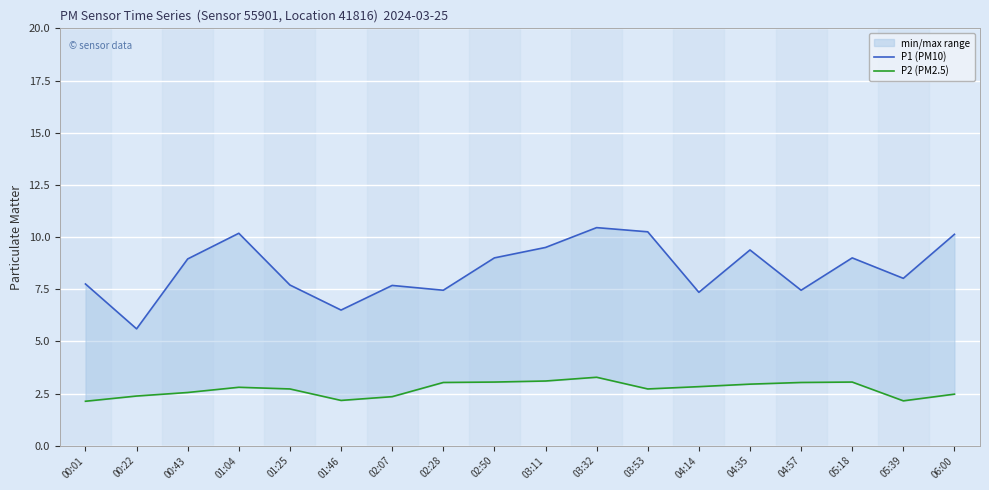

Reading left to right, transcribe all the data shown in this chart.

P1 (PM10): 00:01=7.8	00:22=5.6	00:43=8.9	01:04=10.2	01:25=7.7	01:46=6.5	02:07=7.7	02:28=7.5	02:50=9.0	03:11=9.5	03:32=10.4	03:53=10.2	04:14=7.3	04:35=9.4	04:57=7.5	05:18=9.0	05:39=8.0	06:00=10.1
P2 (PM2.5): 00:01=2.1	00:22=2.4	00:43=2.5	01:04=2.8	01:25=2.7	01:46=2.2	02:07=2.4	02:28=3.0	02:50=3.0	03:11=3.1	03:32=3.3	03:53=2.7	04:14=2.8	04:35=3.0	04:57=3.0	05:18=3.0	05:39=2.1	06:00=2.5